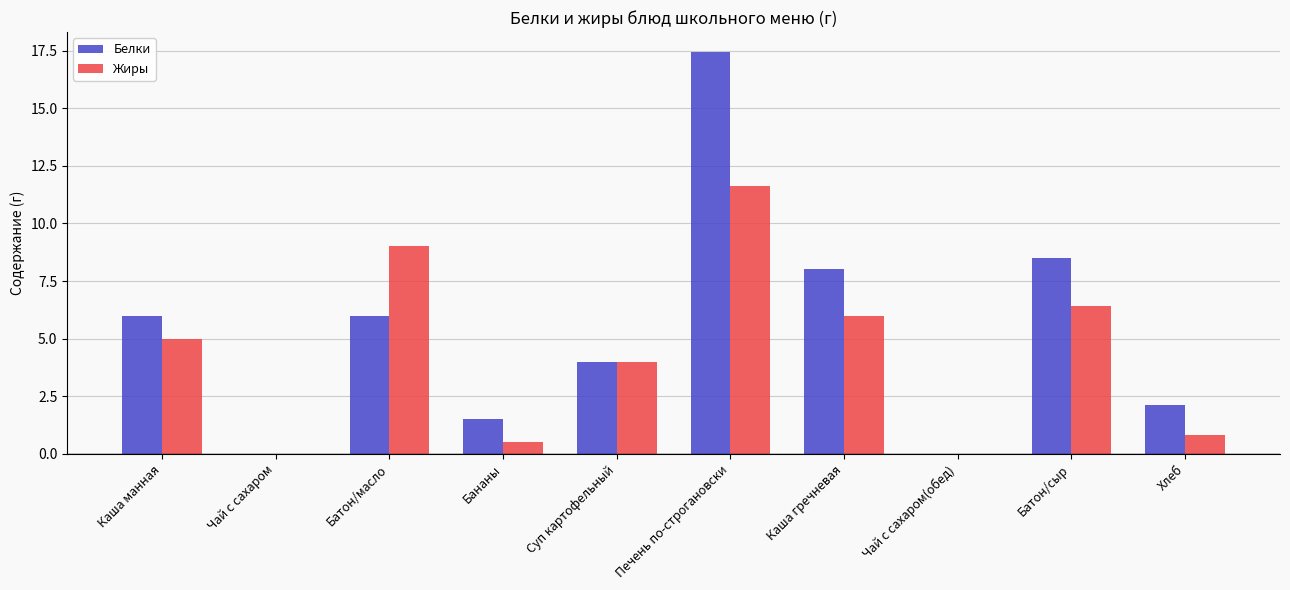

Reading right to left, transcribe all the data shown in this chart.

Белки: 2.1	8.5	0.0	8.0	17.4	4.0	1.5	6.0	0.0	6.0
Жиры: 0.8	6.4	0.0	6.0	11.6	4.0	0.5	9.0	0.0	5.0